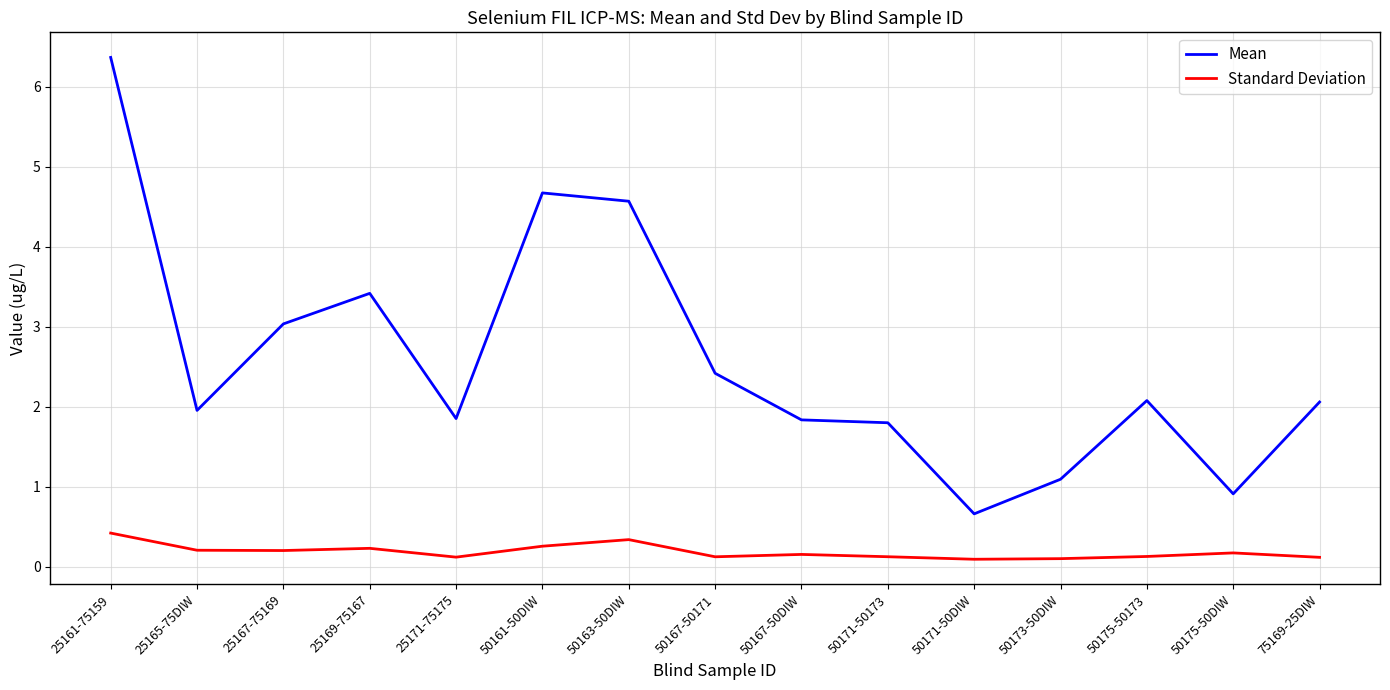

Which series has the largest total across all categories?

Mean